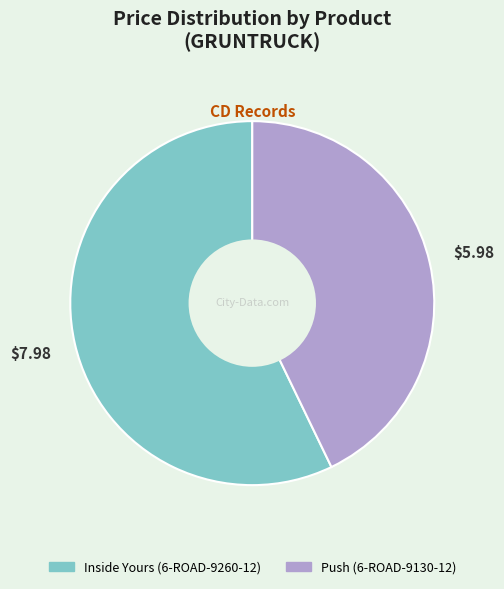

Approximately how many times larger is the value at Push (6-ROAD-9130-12) compared to Inside Yours (6-ROAD-9260-12)?

0.7